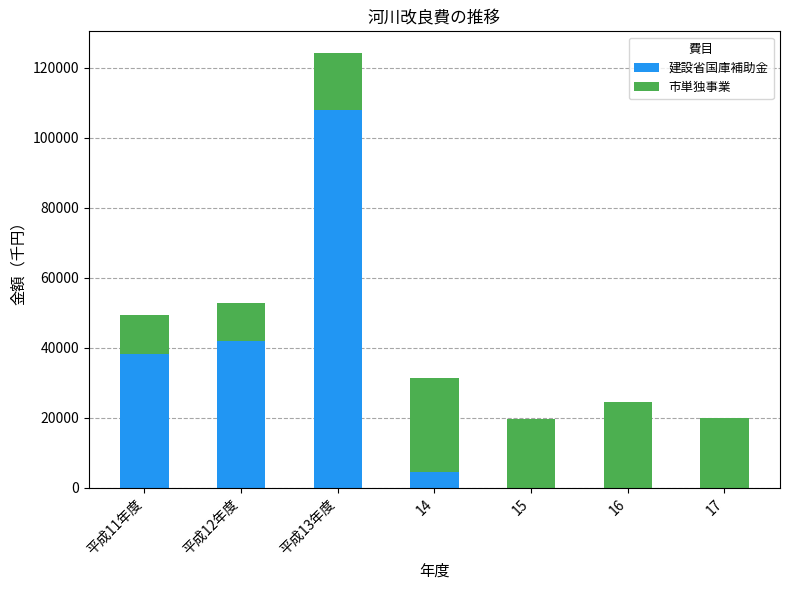

The value of 建設省国庫補助金 at 16 is 42067. True or false?

False